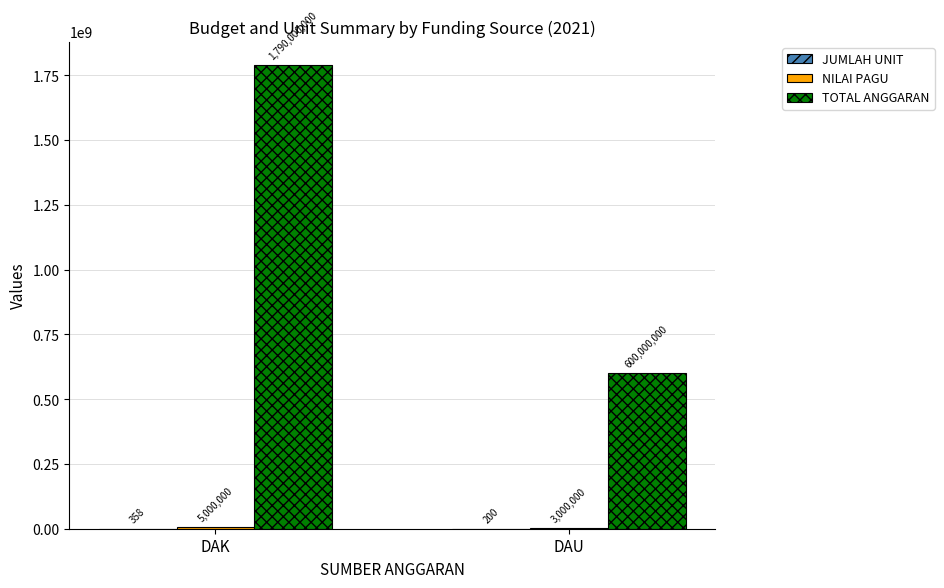

What is the difference between the TOTAL ANGGARAN values at DAK and DAU?

1190000000